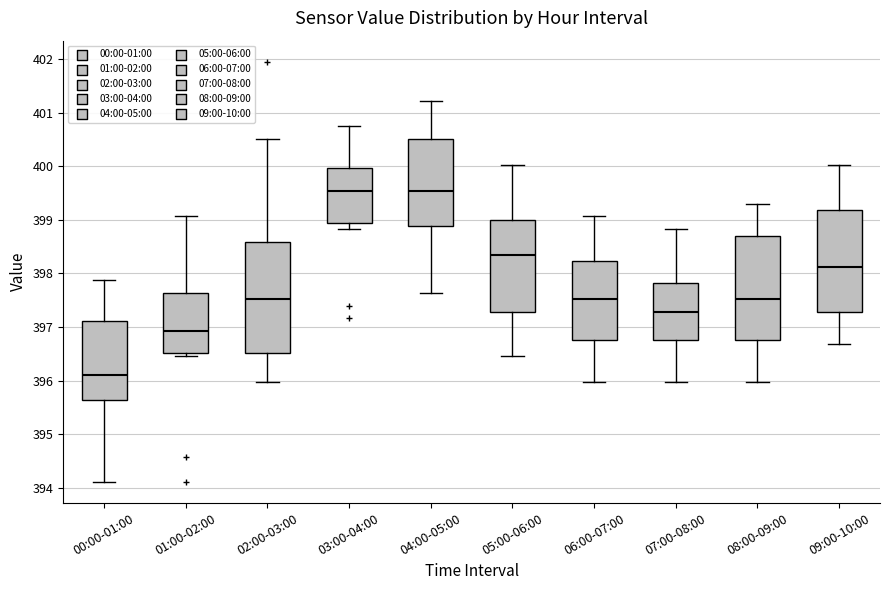

Comparing the boxes themselves (not the whiskers), which one is the tallest?

02:00-03:00